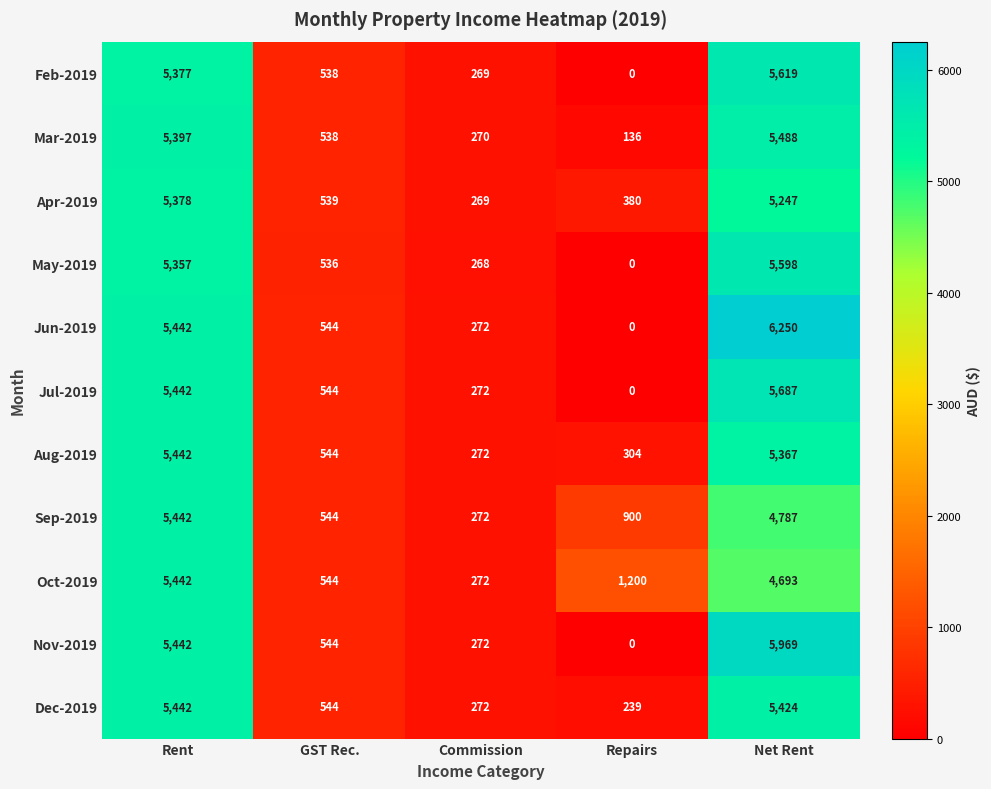

At which label is Nov-2019 closest to 2984?

GST Rec.